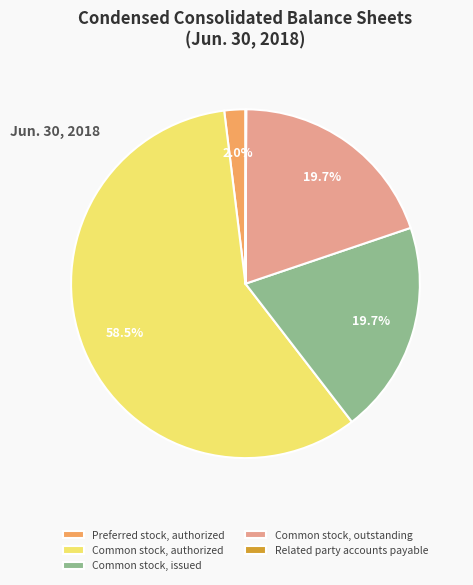

Do Common stock, outstanding and Preferred stock, authorized together represent more than half of the pie?

No